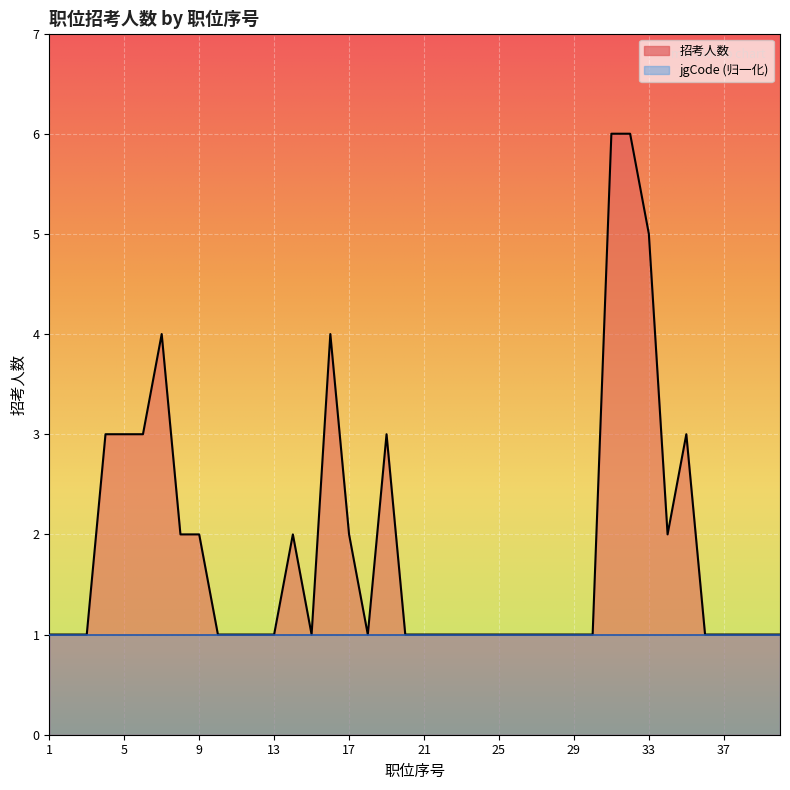

What value does the data have at 31?

6